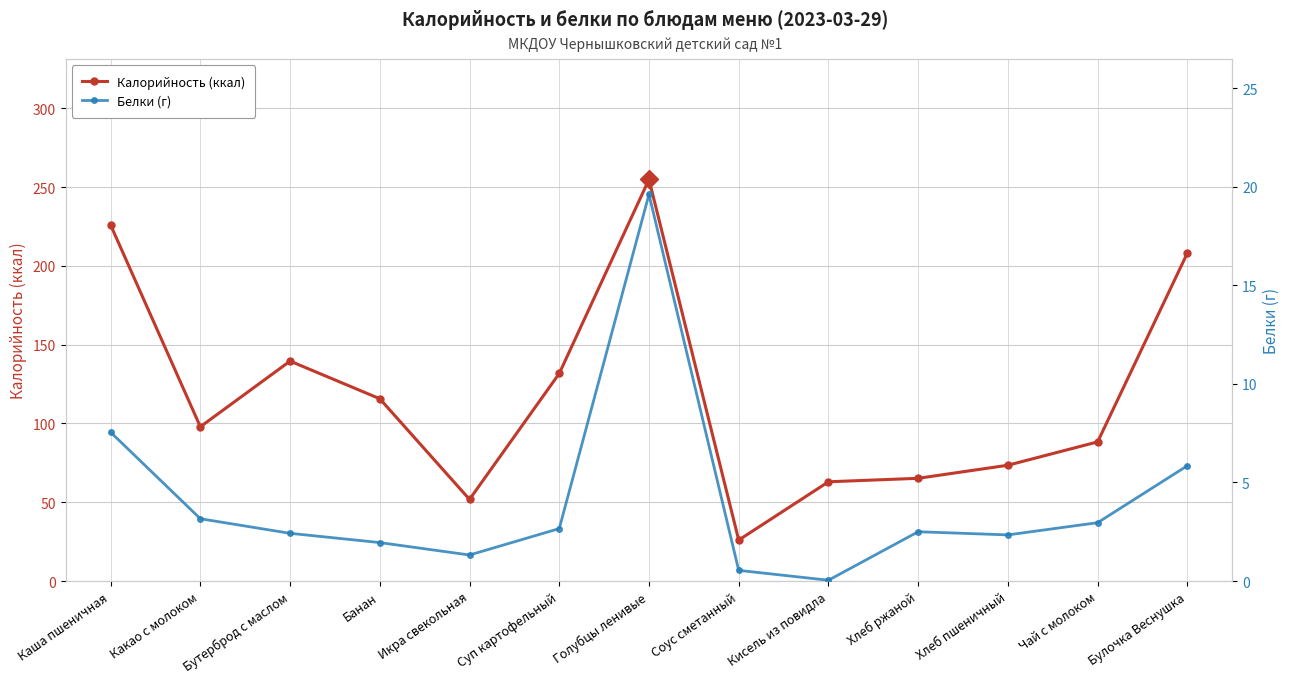

Which label corresponds to the largest value in the chart?

Голубцы ленивые